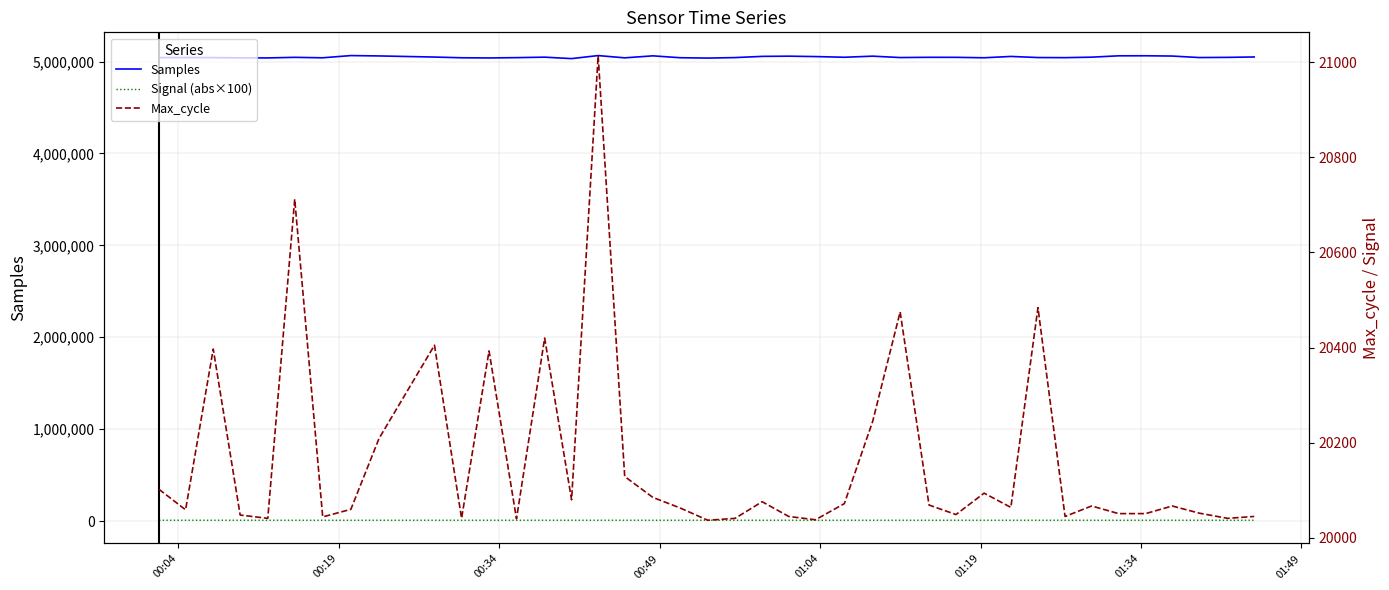

Does the chart display data point markers on the line(s)?

No